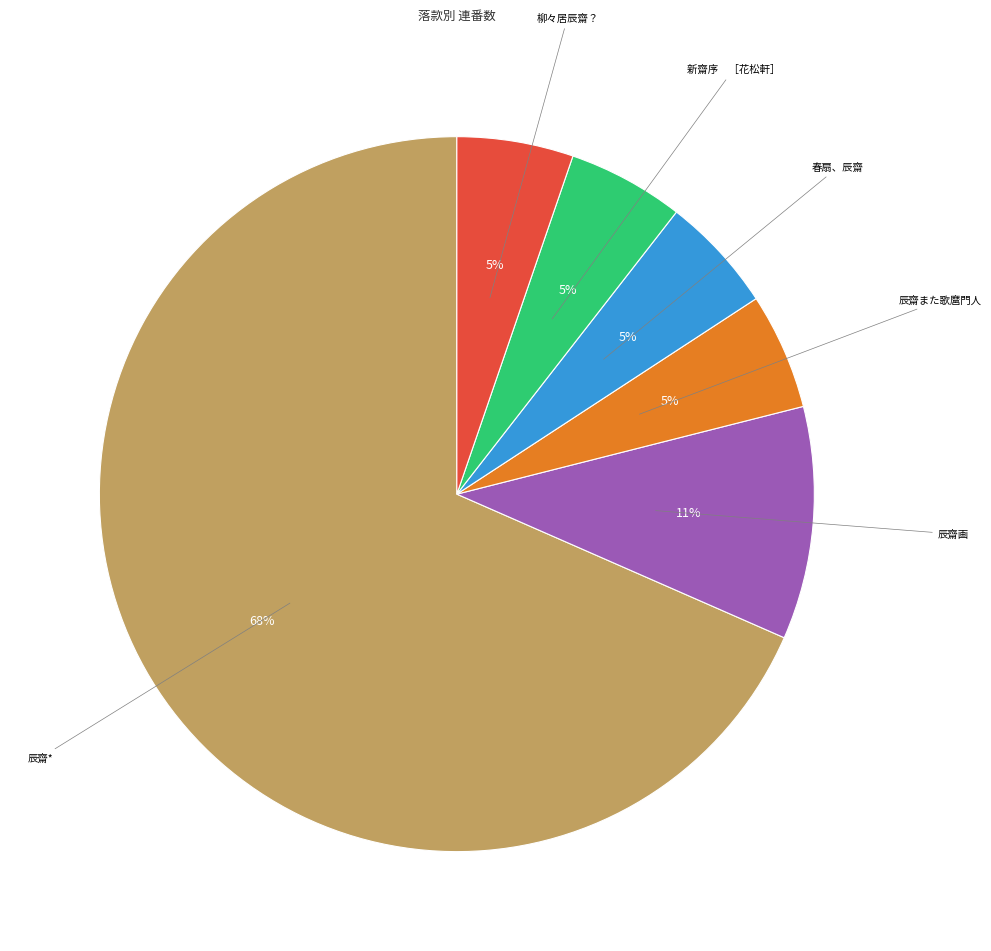

To the nearest percent, what portion does 春扇、辰齋 represent?

5%